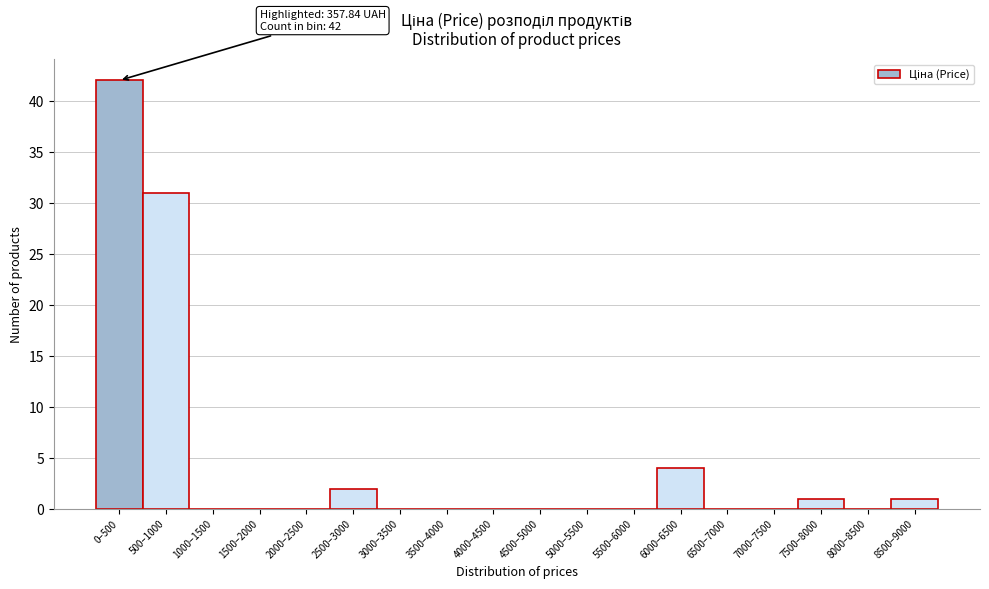

Reading right to left, transcribe all the data shown in this chart.

8500–9000=1	8000–8500=0	7500–8000=1	7000–7500=0	6500–7000=0	6000–6500=4	5500–6000=0	5000–5500=0	4500–5000=0	4000–4500=0	3500–4000=0	3000–3500=0	2500–3000=2	2000–2500=0	1500–2000=0	1000–1500=0	500–1000=31	0–500=42